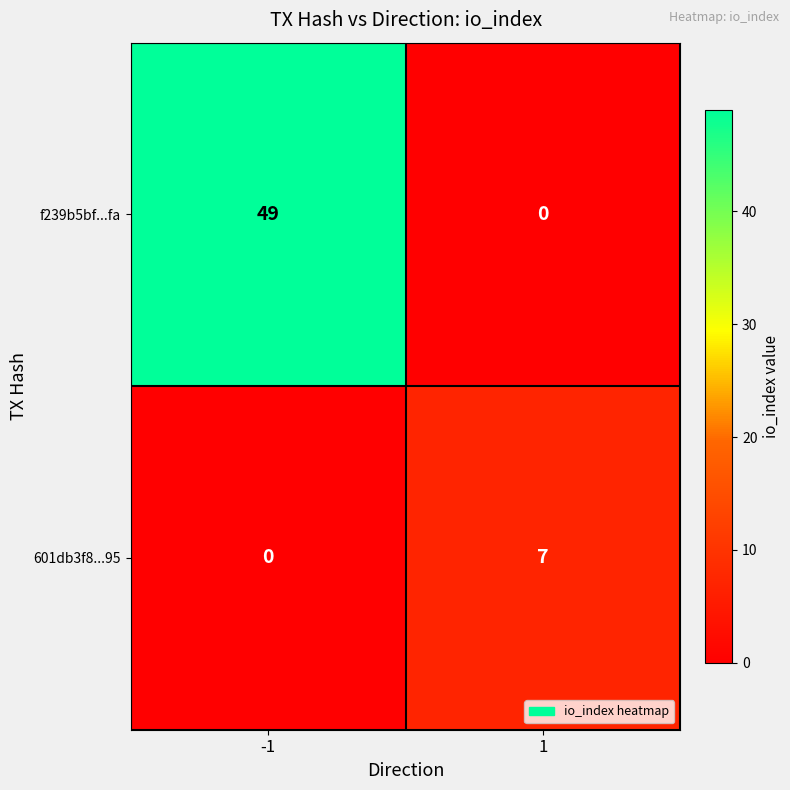

What is the sum of the f239b5bf...fa values at 1 and -1?

49